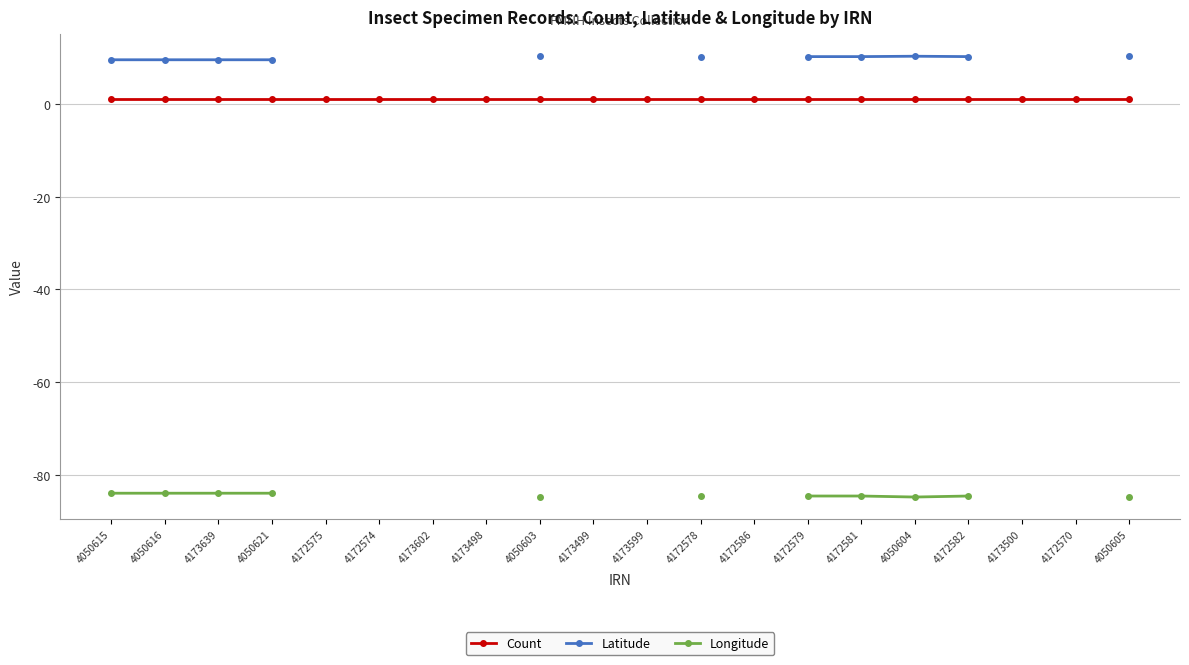

Which category has the lowest value in the Latitude series?

4050615